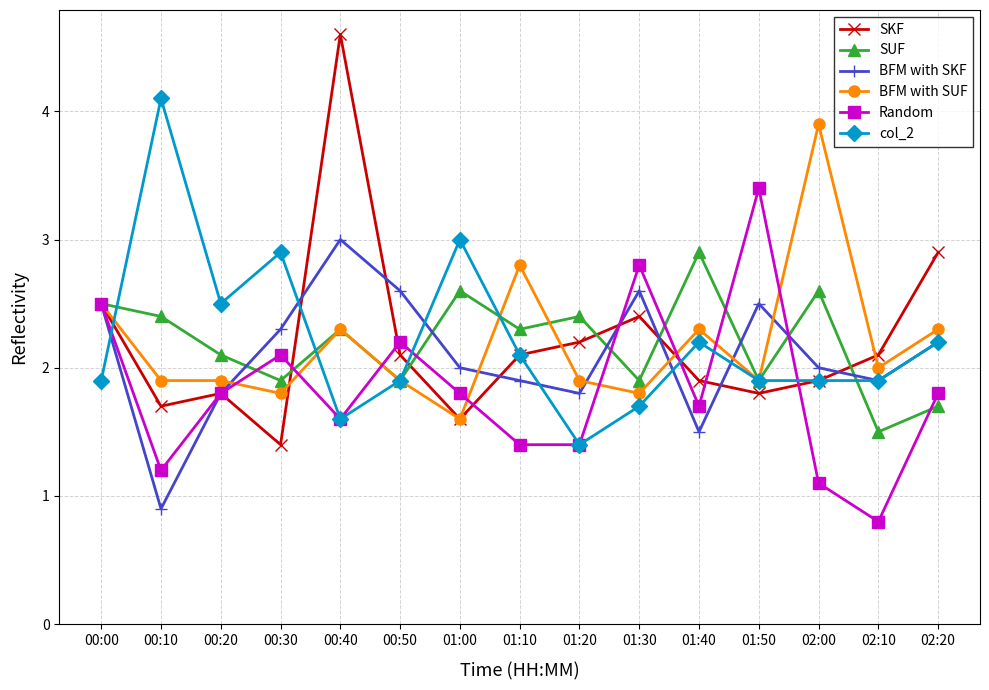

Which series has the widest spread of values?

SKF